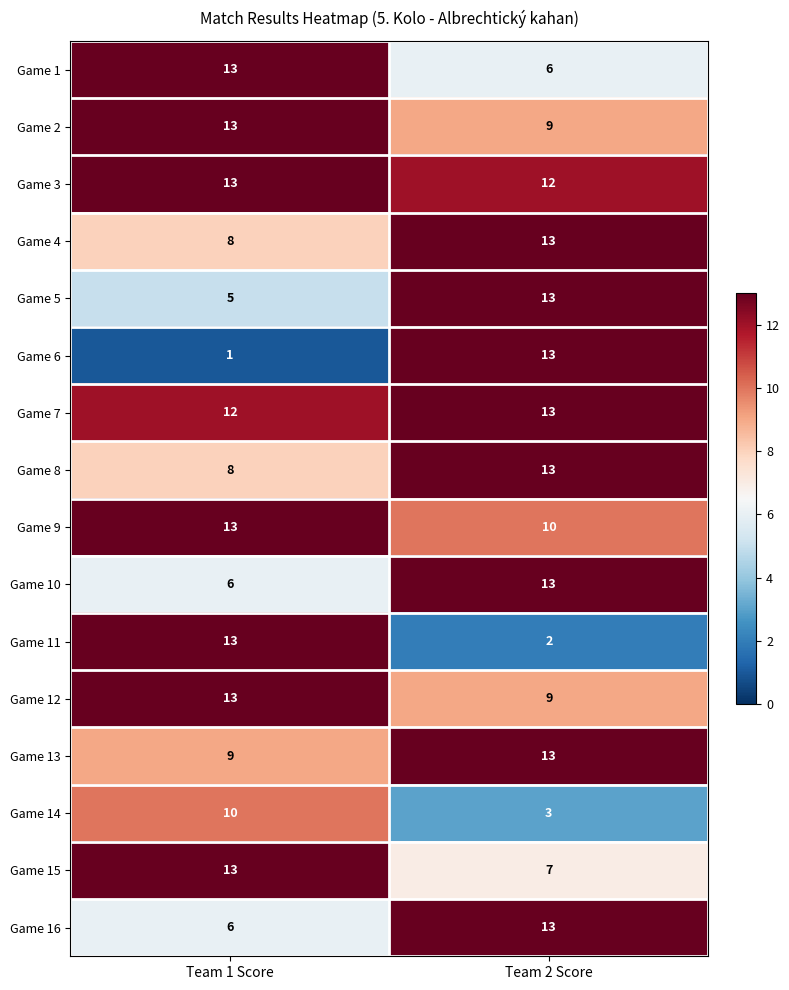

At how many categories does at least one series exceed 9?

2